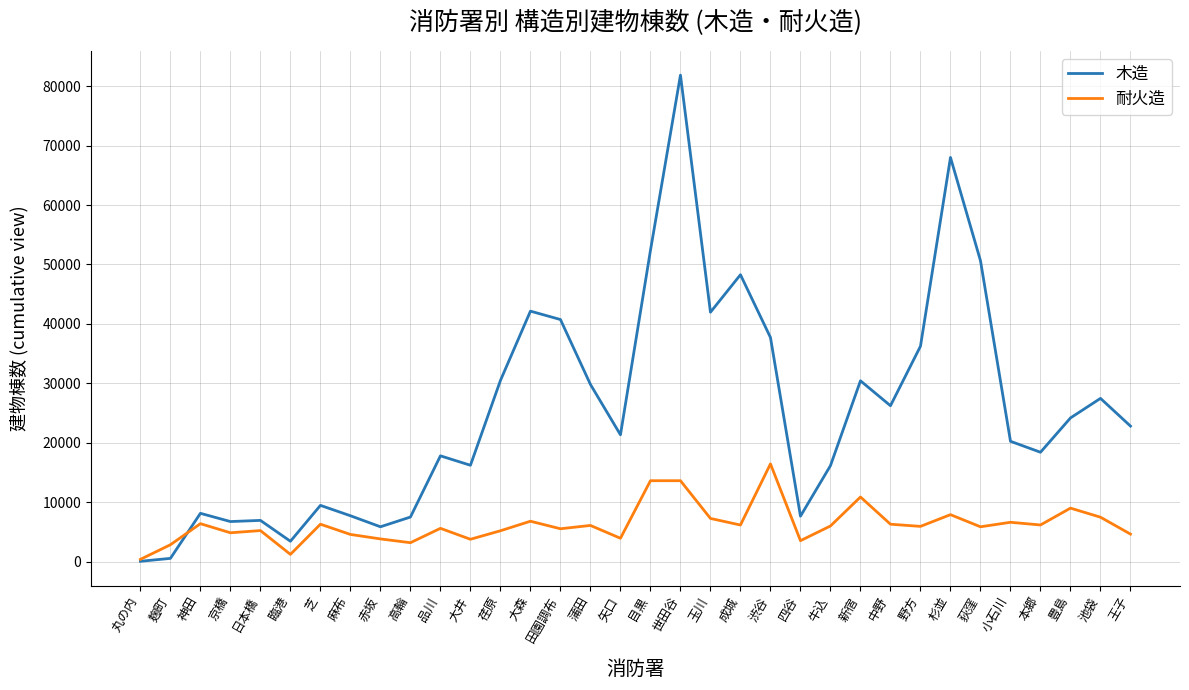

In 耐火造, how many points are higher than both neighbors (excluding endpoints)?

12